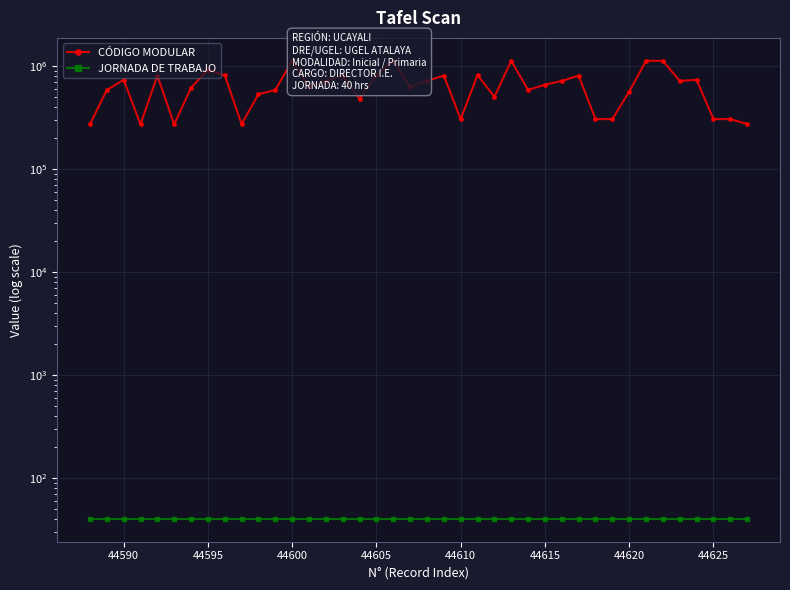

How many lines are shown in the chart?

2